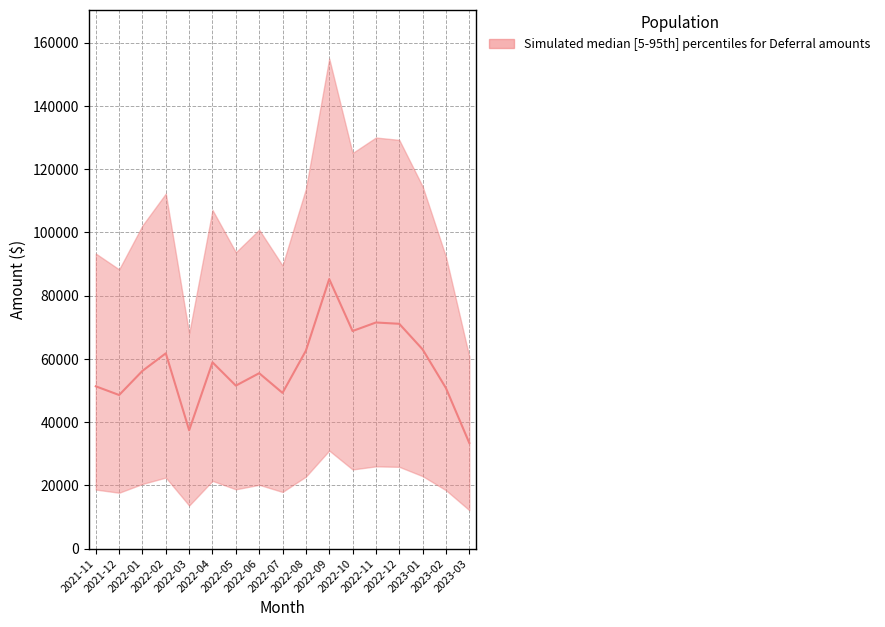

Which label corresponds to the smallest value in the chart?

2023-03